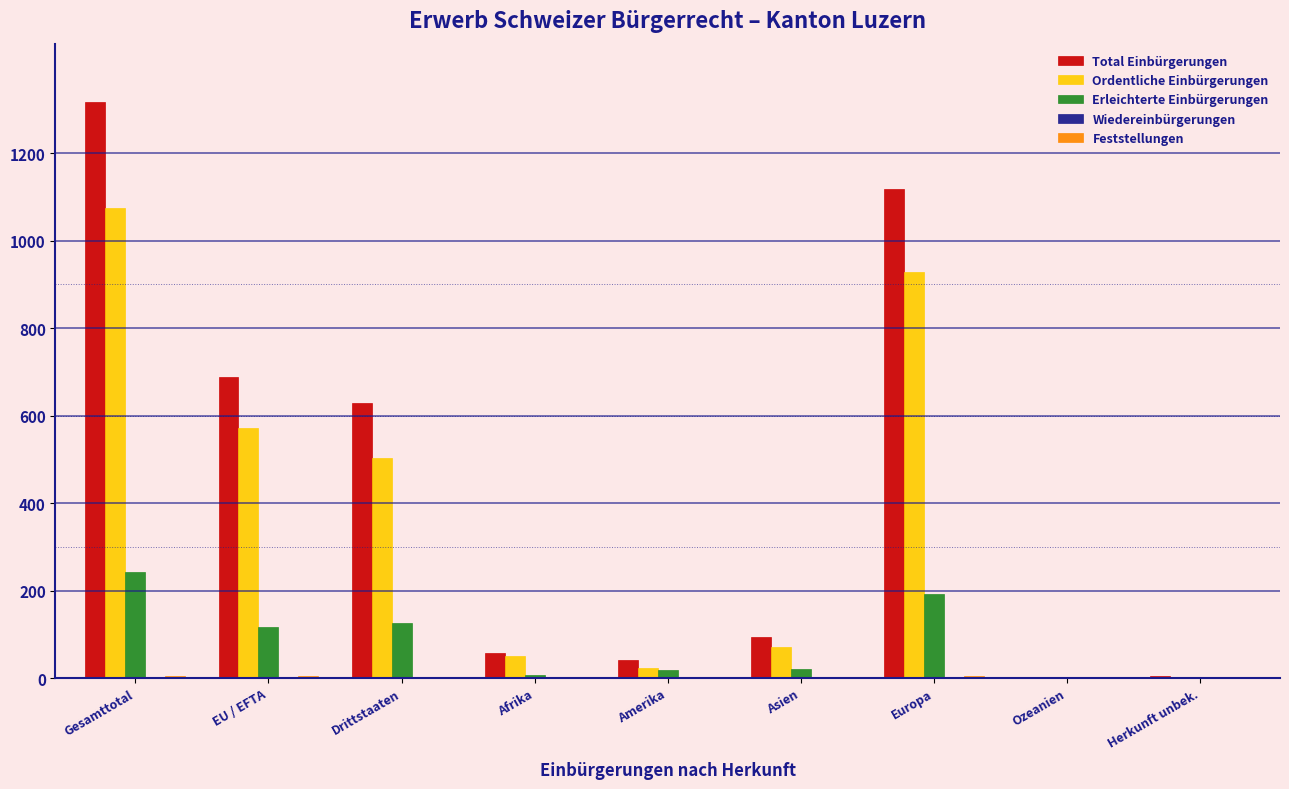

What is the total value across all series at Drittstaaten?

1256